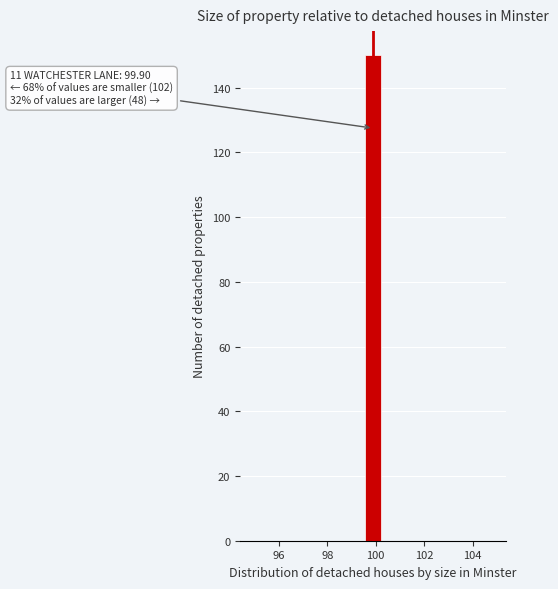

Around what value on the x-axis is the tallest bar? Give the approximate position of its centre, as read against the axis.

99.8